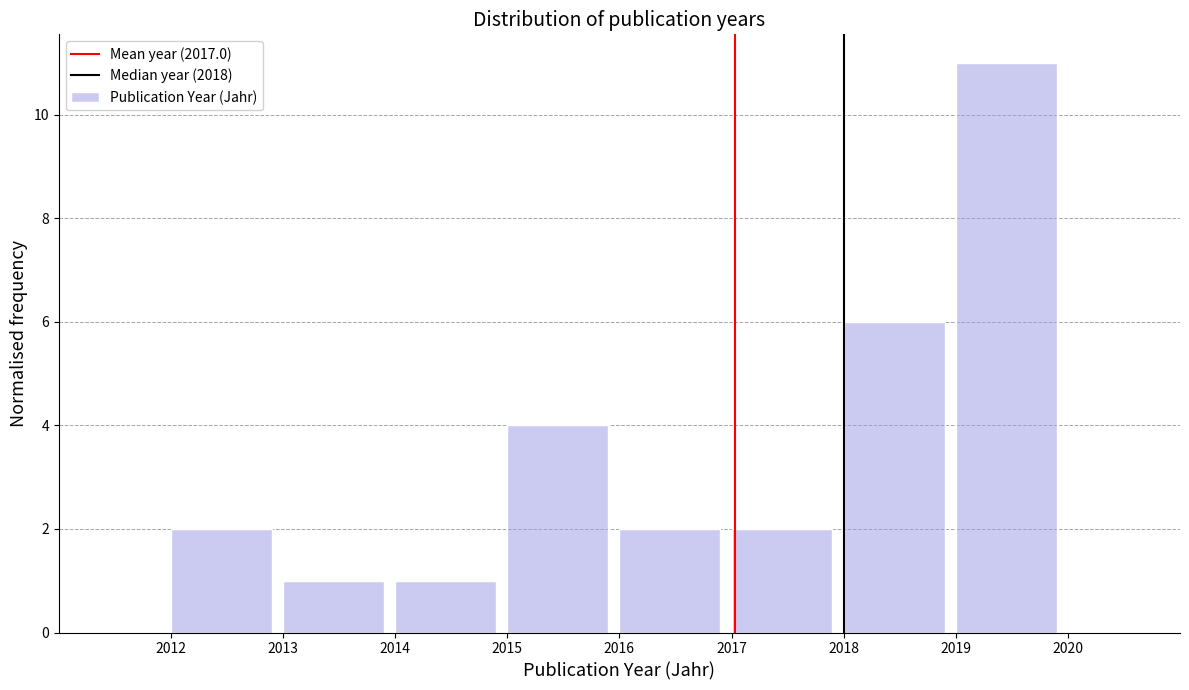

Reading left to right, list every bar in this chart as the range it spans on the x-axis followed by its height. The values are not printed on the chart, so give them approximately, as read against the axis.

2011 to 2012: 0
2012 to 2013: 2
2013 to 2014: 1
2014 to 2015: 1
2015 to 2016: 4
2016 to 2017: 2
2017 to 2018: 2
2018 to 2019: 6
2019 to 2020: 11